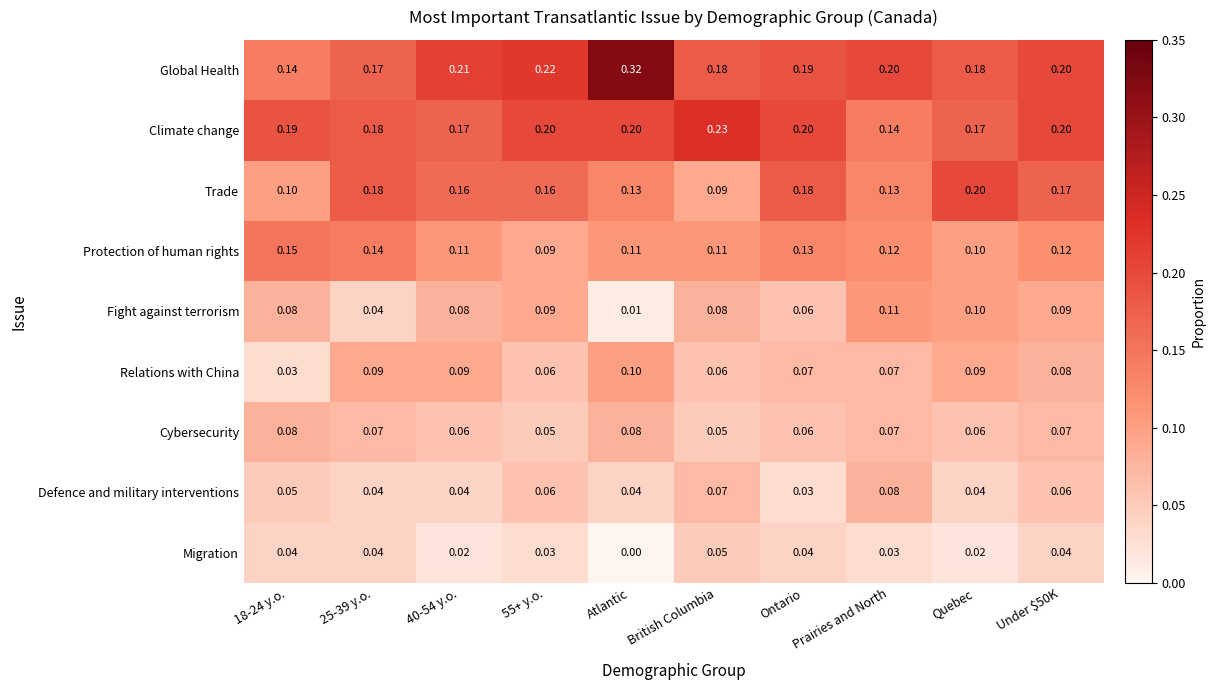

Where is Trade nearest to the value 0?

British Columbia